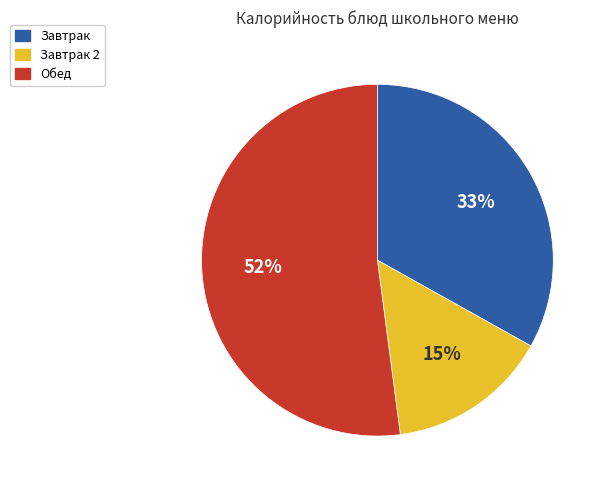

To the nearest percent, what is the difference between the largest and smallest slice percentages?

37%